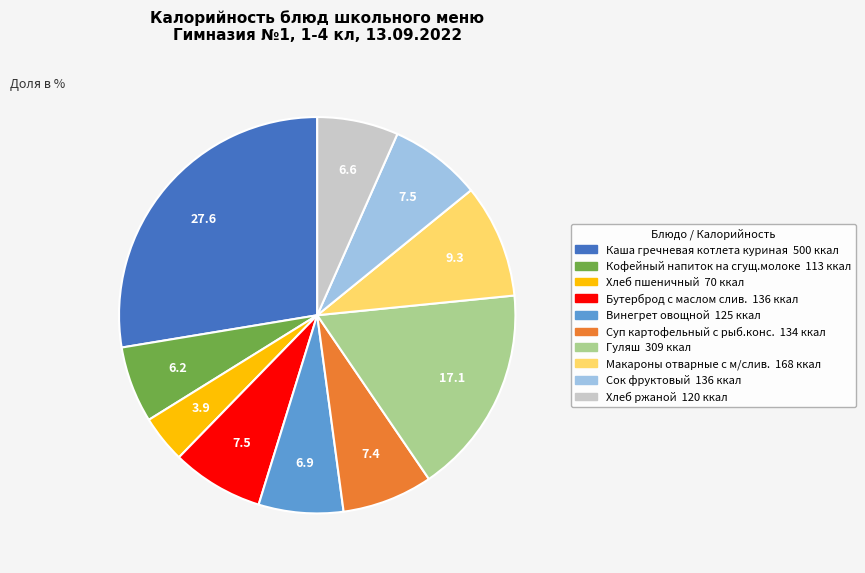

Do Бутерброд с маслом слив. and Макароны отварные с м/слив. together represent more than half of the pie?

No